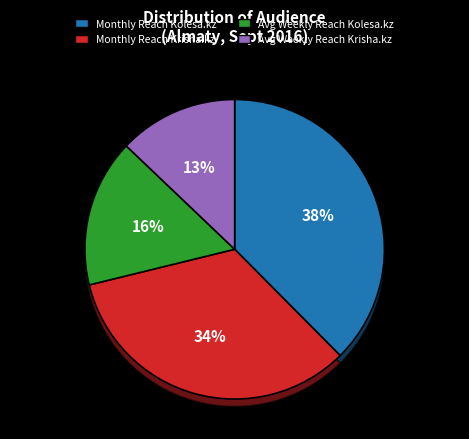

Is there a majority slice in this chart?

No